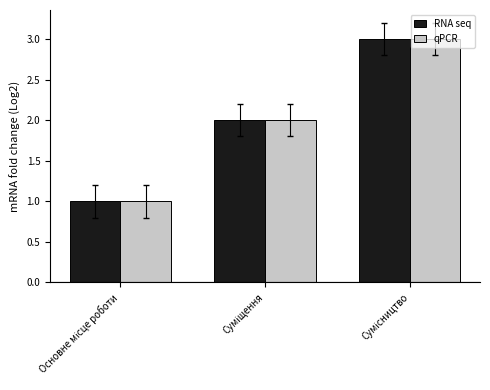

What is the sum of all qPCR values?

6